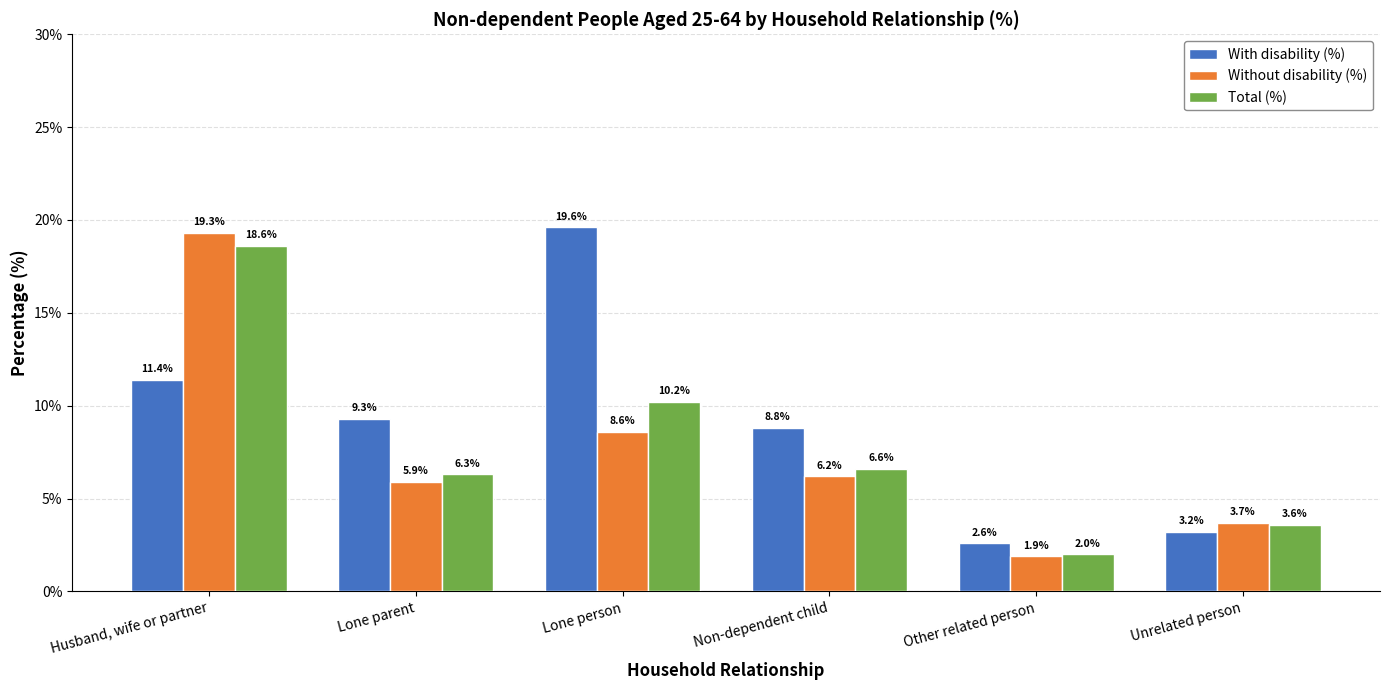

What are all the series names shown in the legend?

With disability (%), Without disability (%), Total (%)